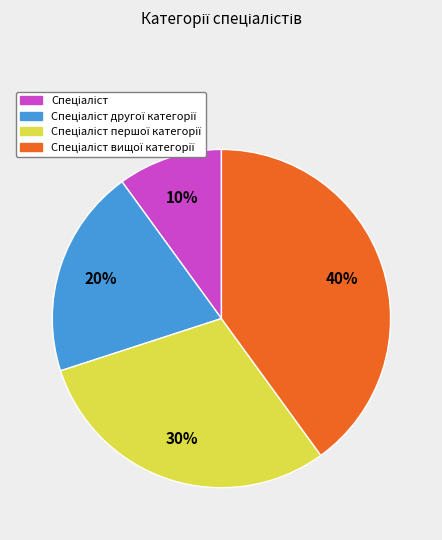

To the nearest percent, what is the difference between the largest and smallest slice percentages?

30%